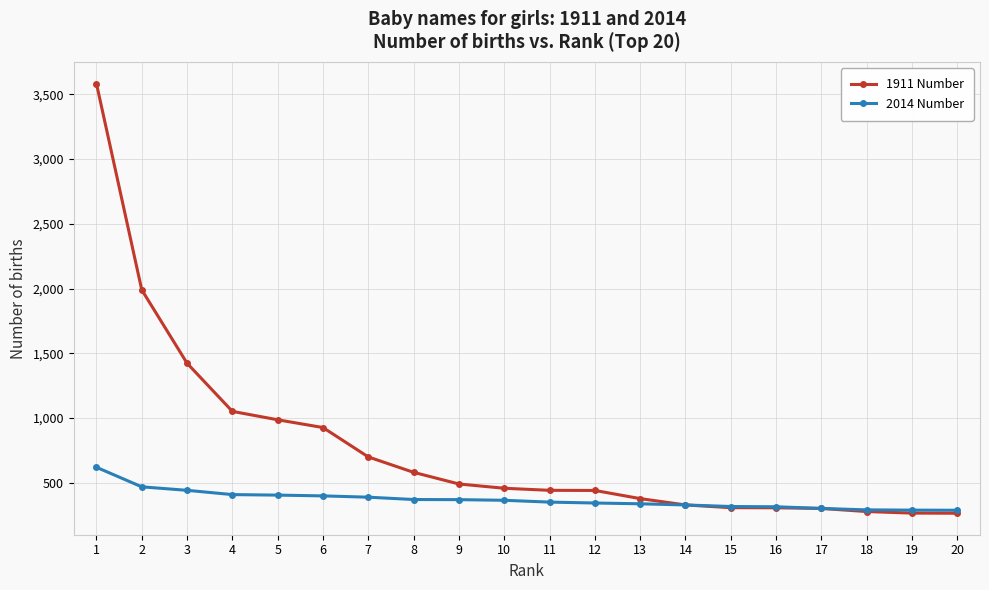

Which series has the largest range (max minus min)?

1911 Number